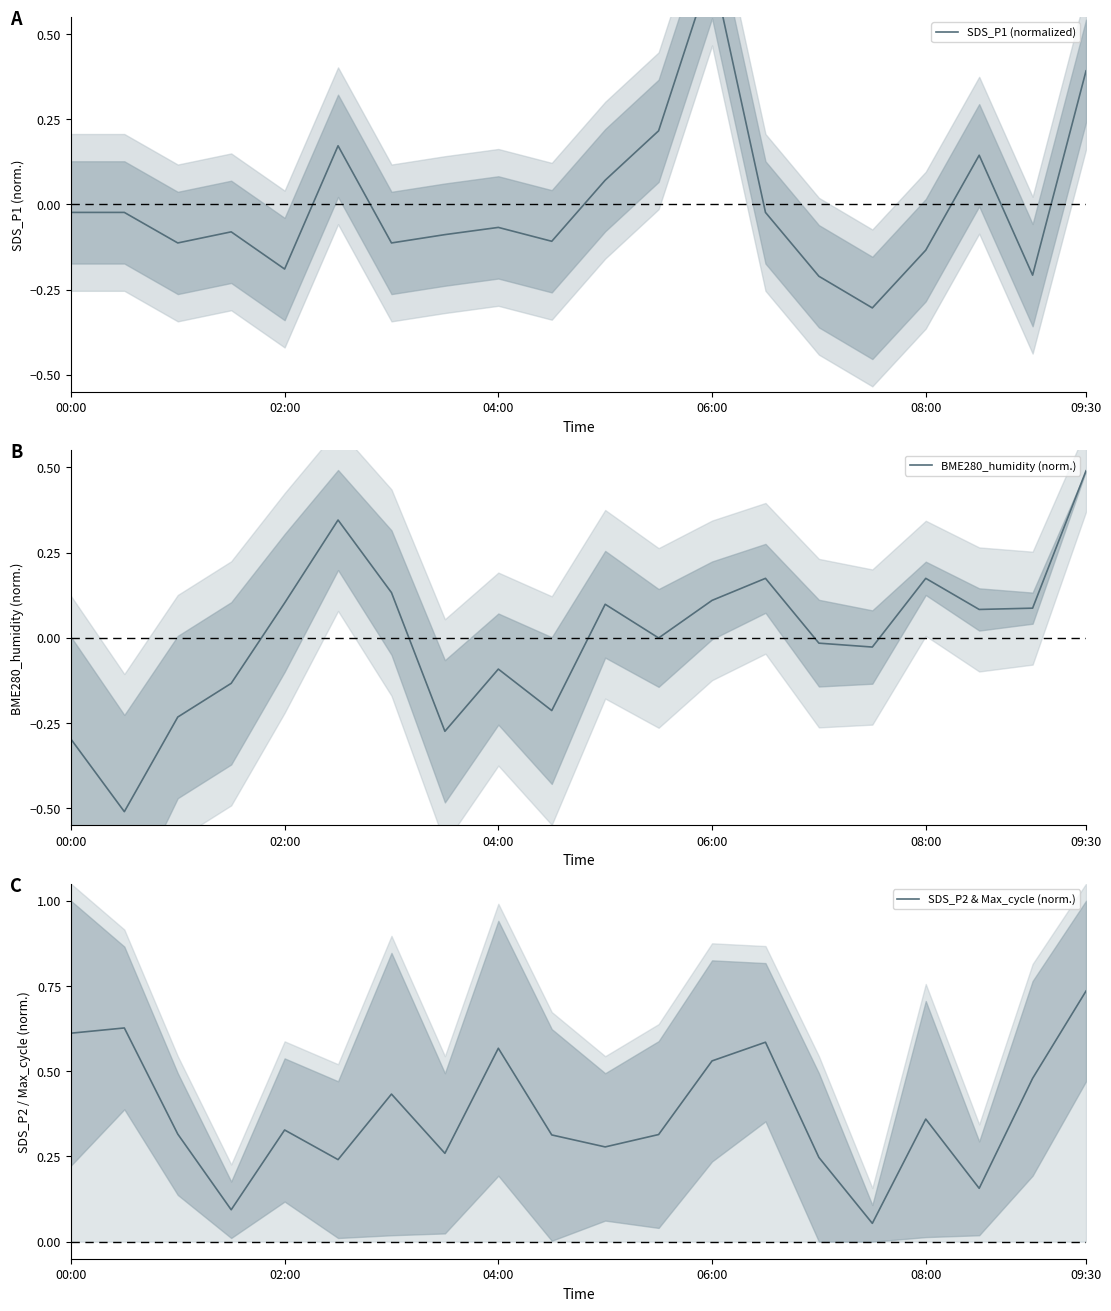

What is the maximum value for BME280_humidity (norm.)?

0.5